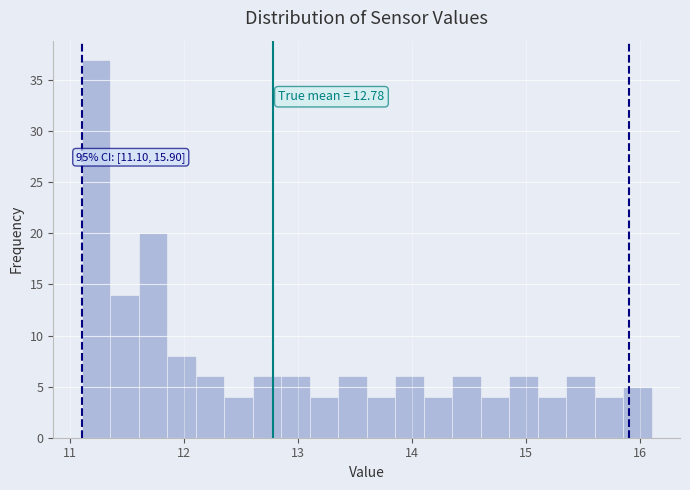

Read against the x-axis, roughly where is the centre of the tallest bar?

11.2